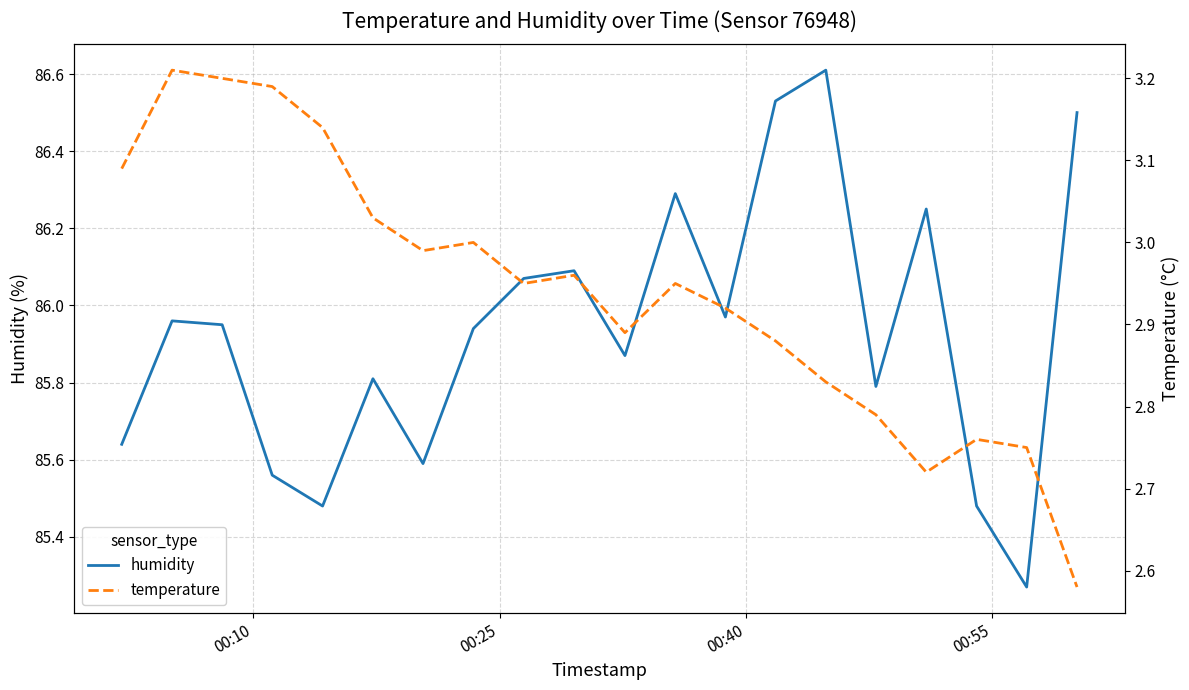

What is the minimum value for temperature?

2.6